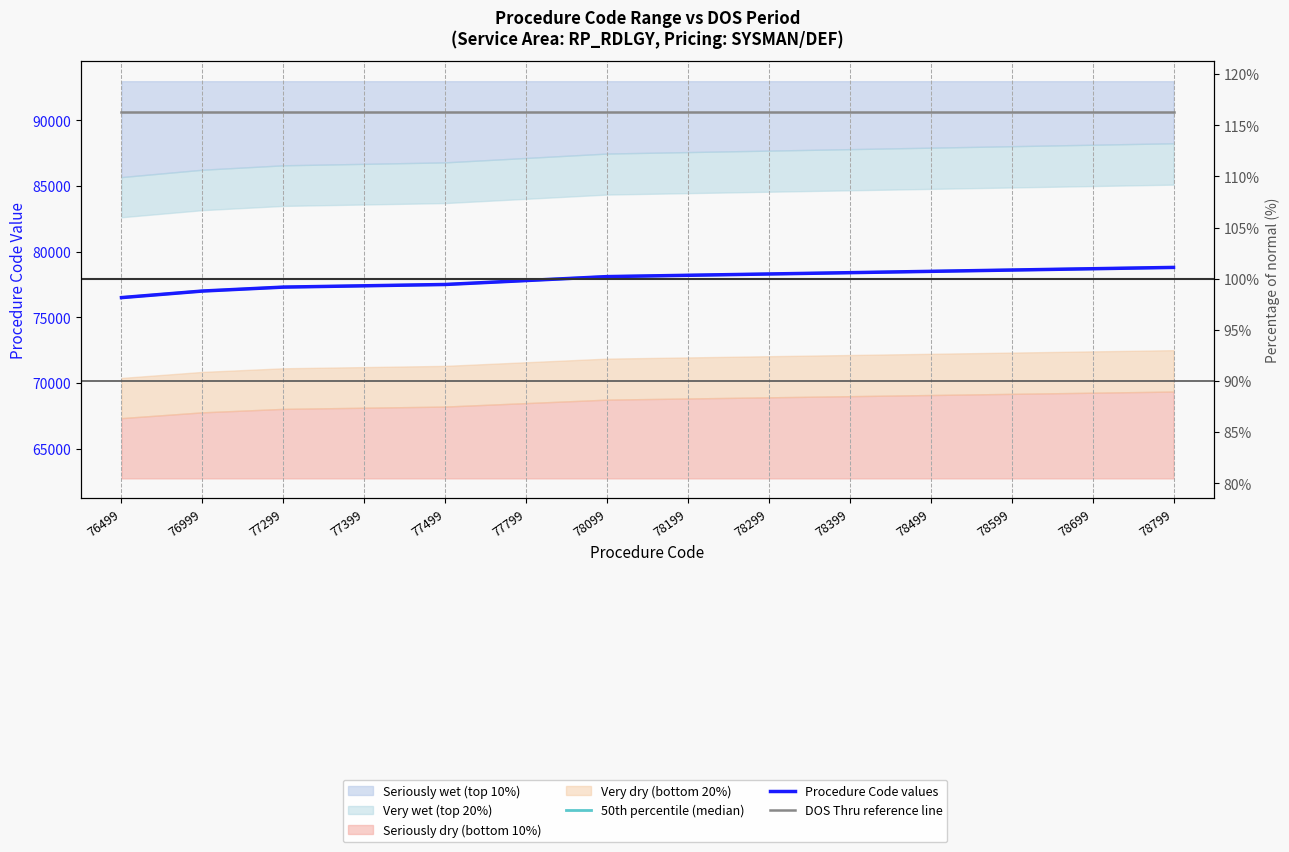

The 50th percentile (median) series shows 24401.2 at 76499. True or false?

False